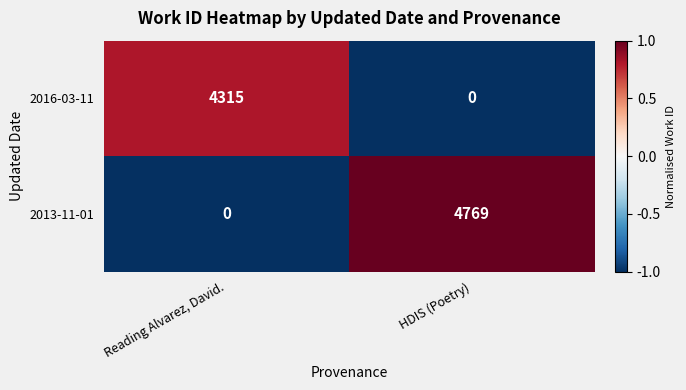

Is it true that 2016-03-11 equals 2252 at HDIS (Poetry)?

False